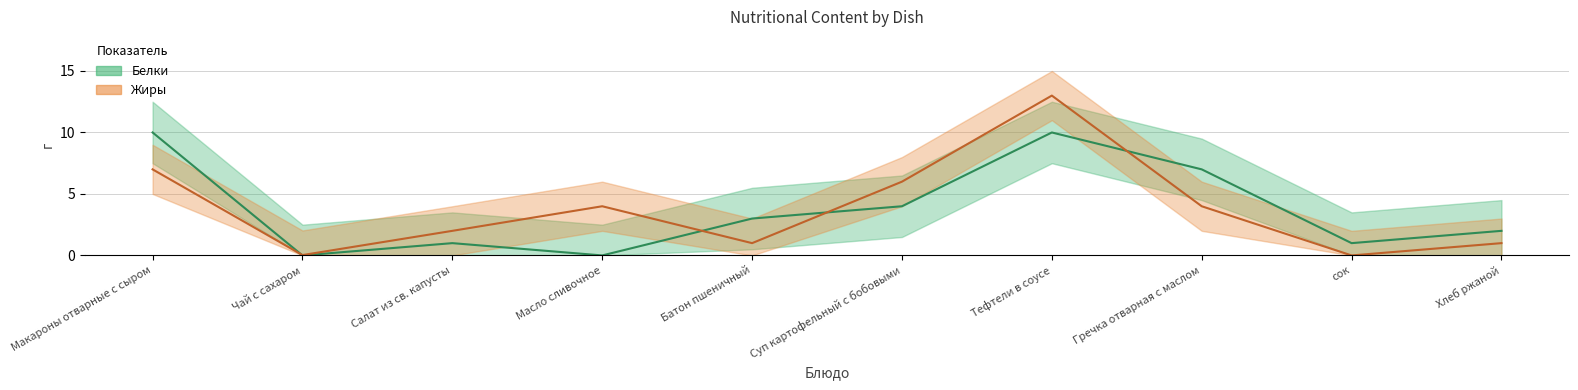

The value of Белки at Хлеб ржаной is 0.4. True or false?

False